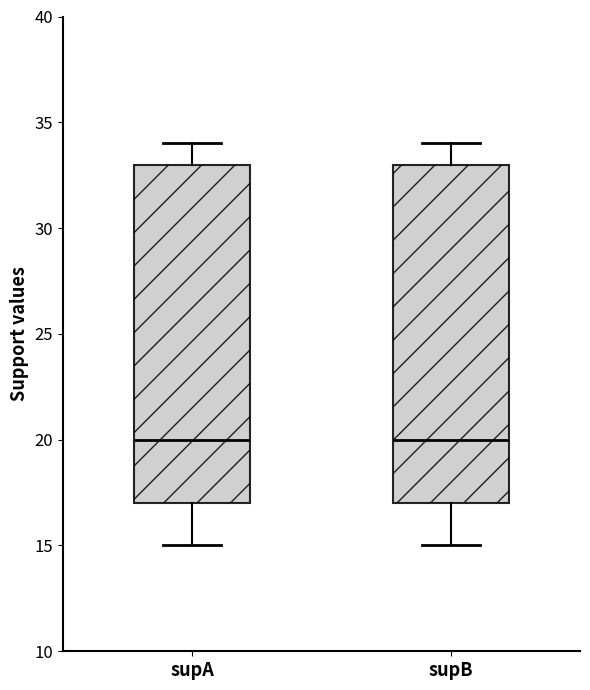

Reading left to right, read every box against the y-axis: the position of its median line, the range the box covers, and the ends of its whiskers. The values are not printed on the chart, so give them approximately, as read against the axis.

supA: median 20, box 17 to 33, whiskers 15 to 34
supB: median 20, box 17 to 33, whiskers 15 to 34